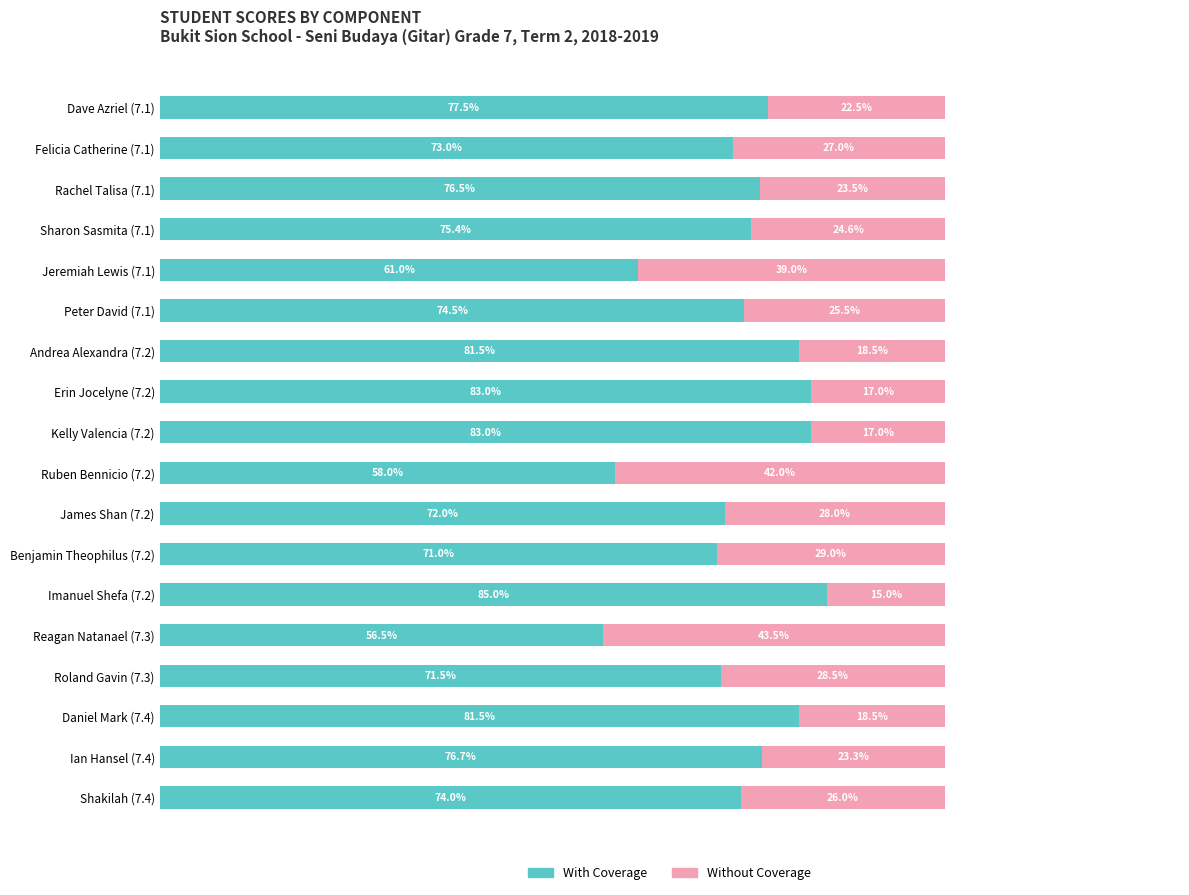

Where is With Coverage nearest to the value 70?

Benjamin Theophilus (7.2)